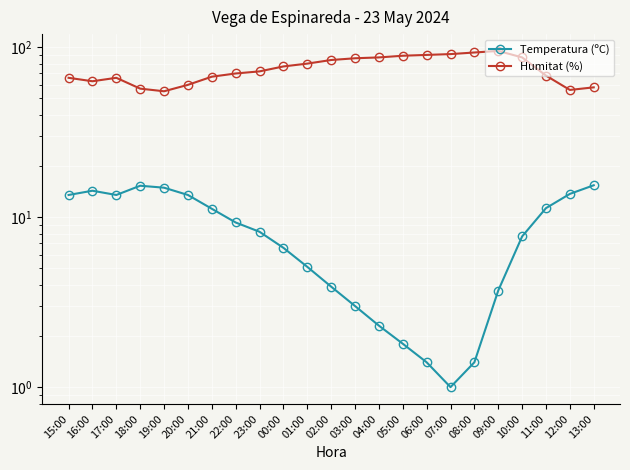

True or false: Humitat (%) and Temperatura (ºC) cross at least once.

False